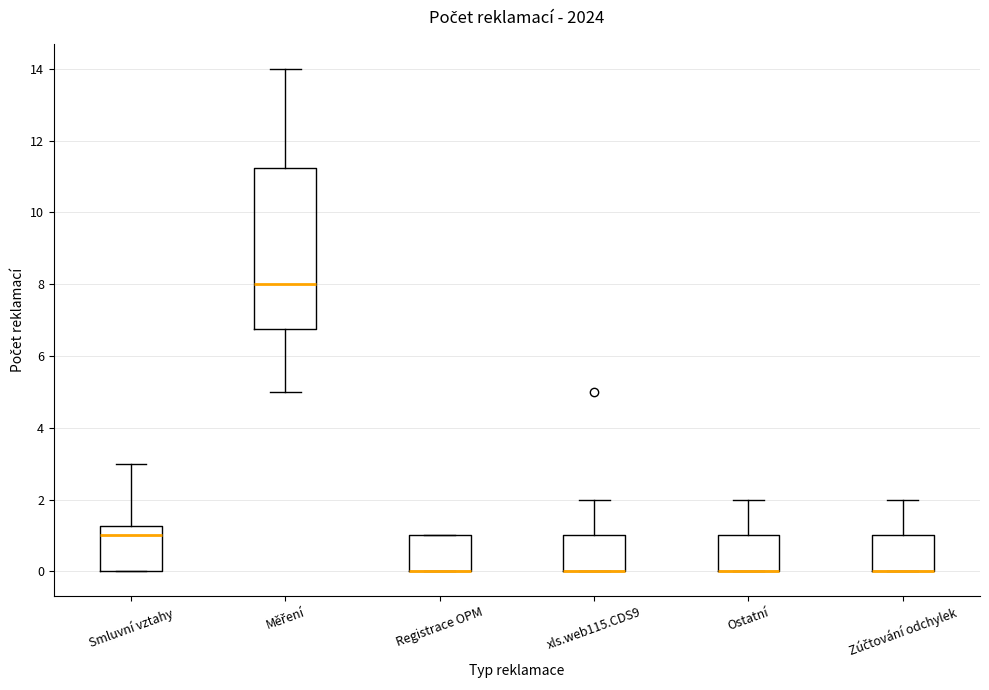

Where is the lower edge of the box for Měření on the y-axis? The values are not printed on the chart, so give them approximately, as read against the axis.

6.8